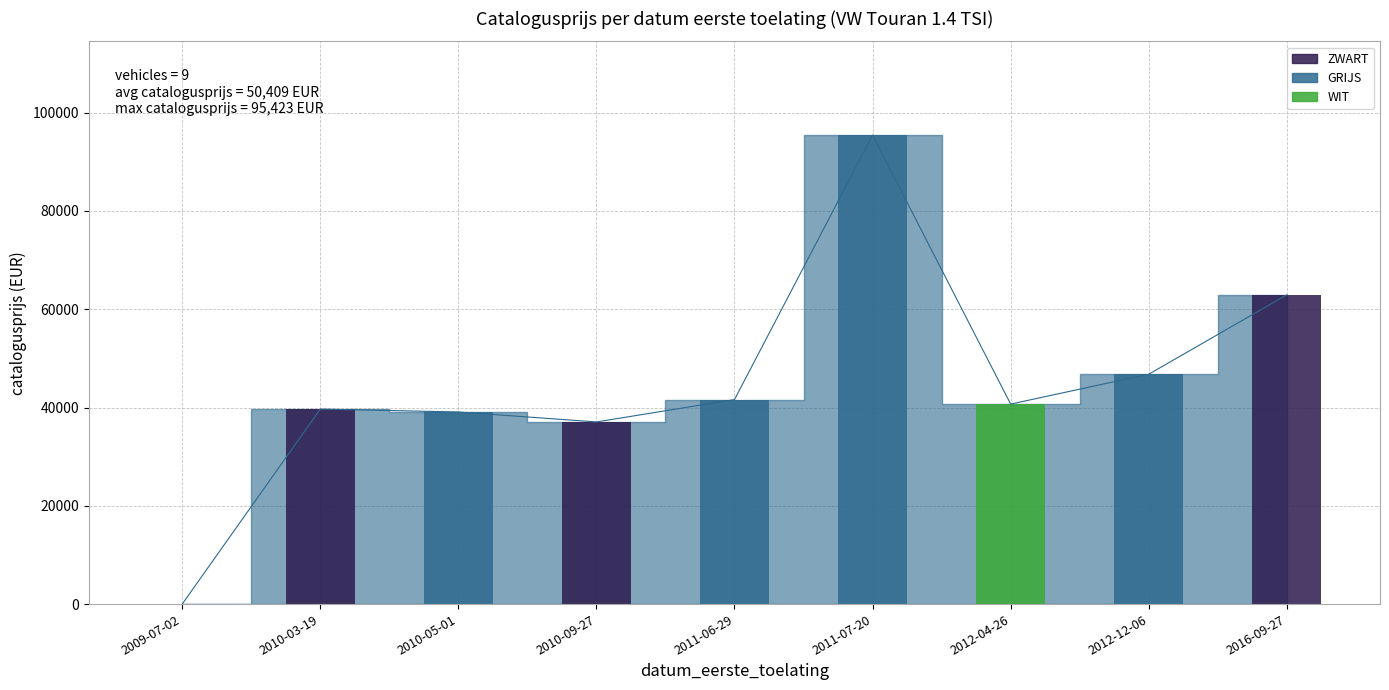

Which category has the lowest value across all series?

2009-07-02